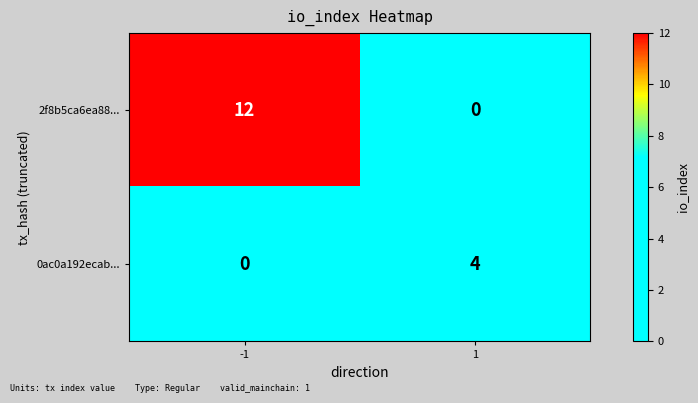

List the series in order of their peak value, highest first.

2f8b5ca6ea88..., 0ac0a192ecab...